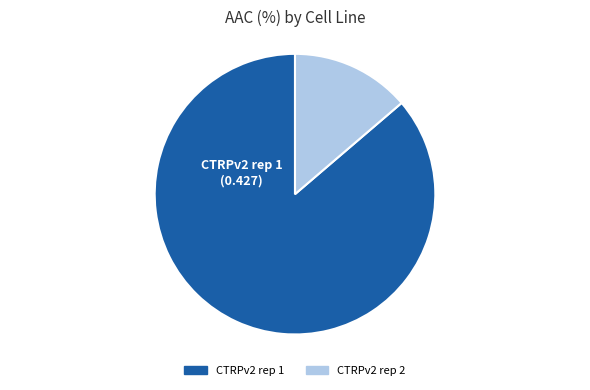

Rank the categories by value from lowest to highest.

CTRPv2 rep 2, CTRPv2 rep 1